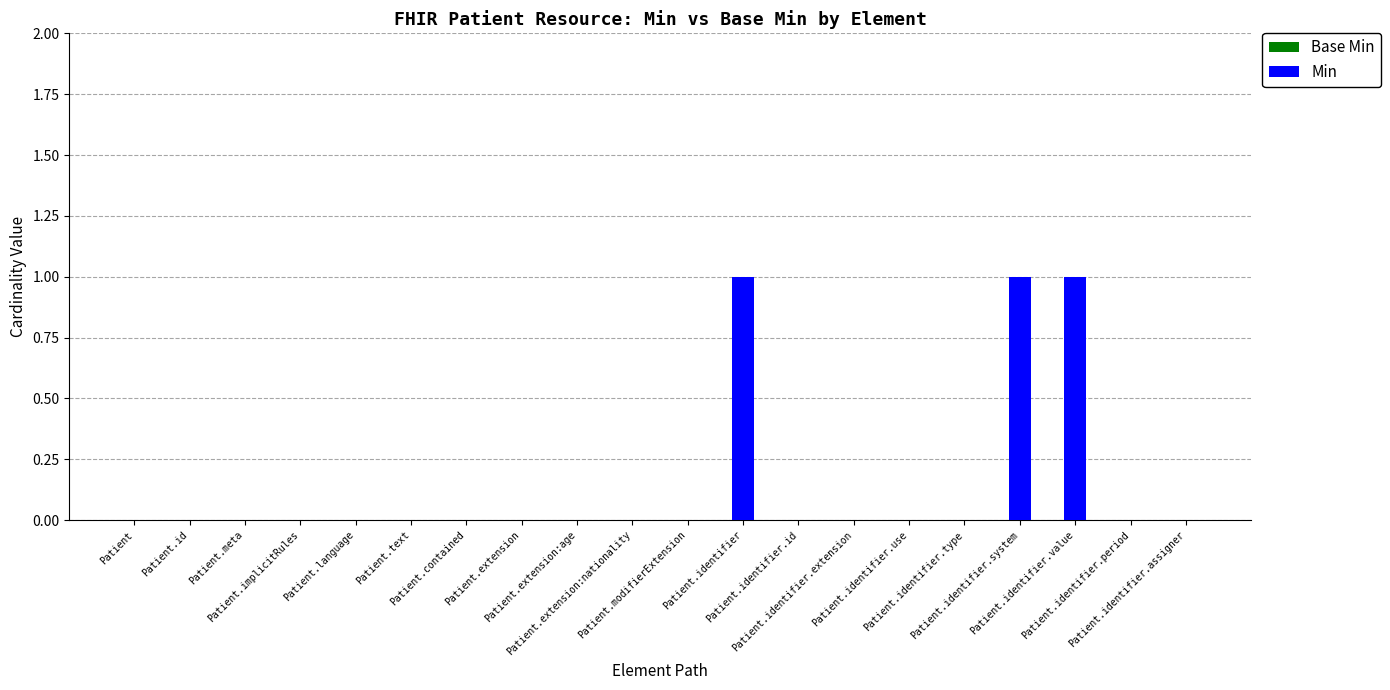

What is the sum of all values?

3